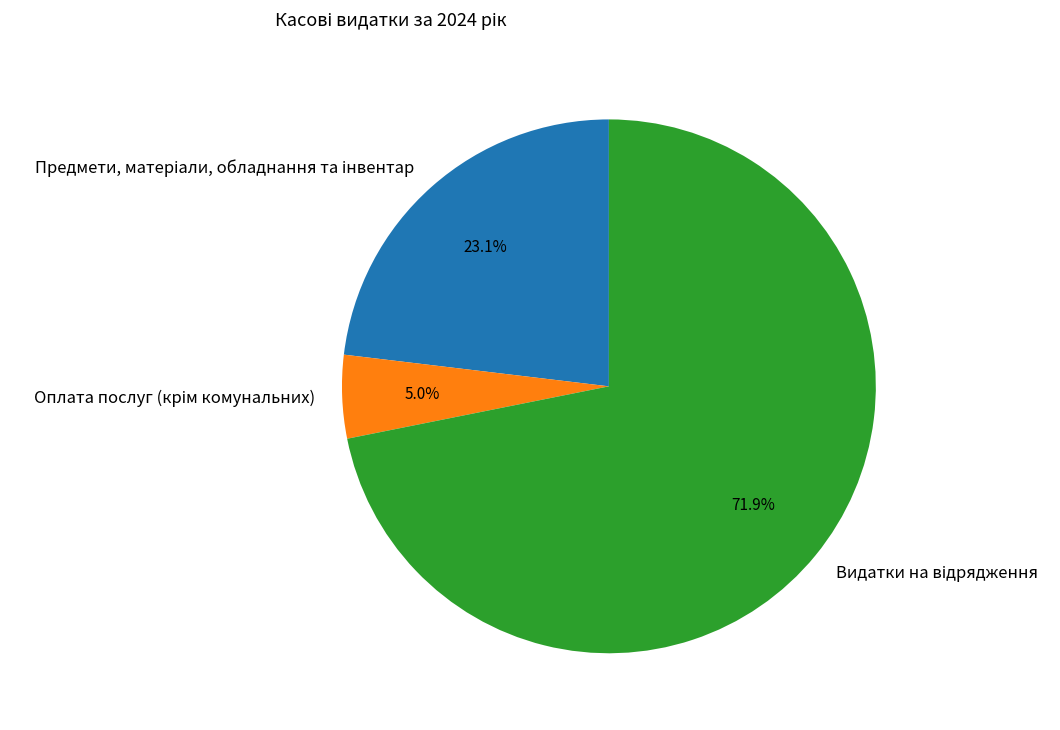

Does any single category account for the majority?

Yes